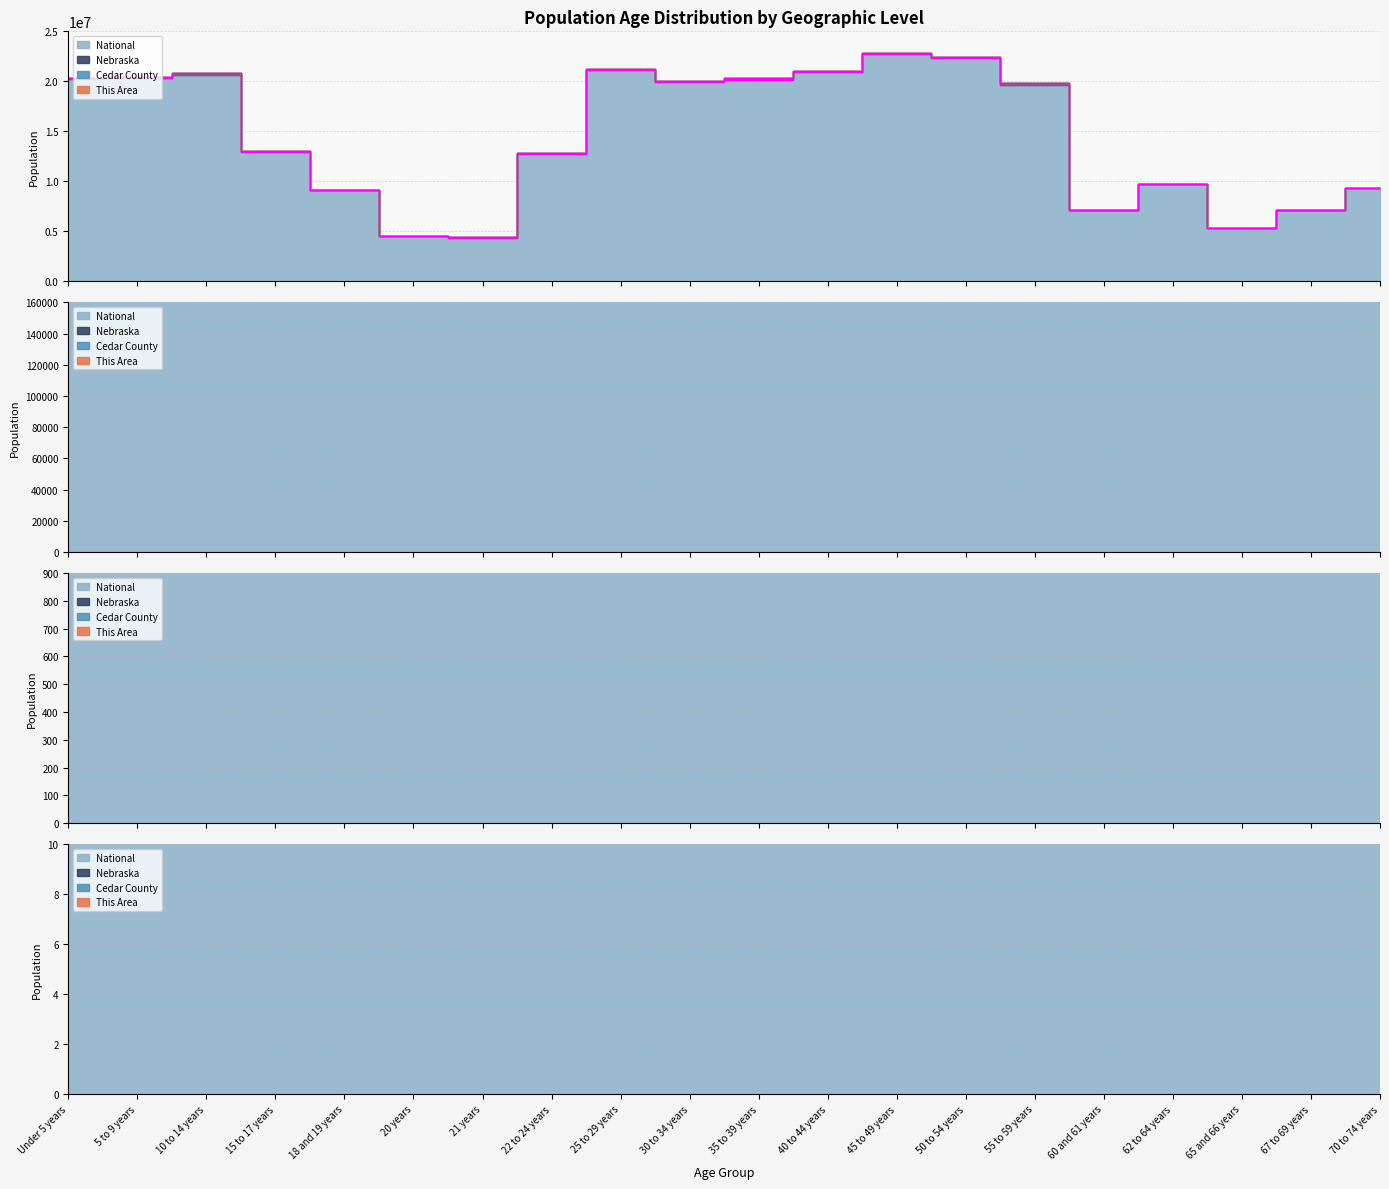

List the labels in order of National value, largest first.

45 to 49 years, 50 to 54 years, 25 to 29 years, 40 to 44 years, 10 to 14 years, 5 to 9 years, Under 5 years, 35 to 39 years, 30 to 34 years, 55 to 59 years, 15 to 17 years, 22 to 24 years, 62 to 64 years, 70 to 74 years, 18 and 19 years, 67 to 69 years, 60 and 61 years, 65 and 66 years, 20 years, 21 years